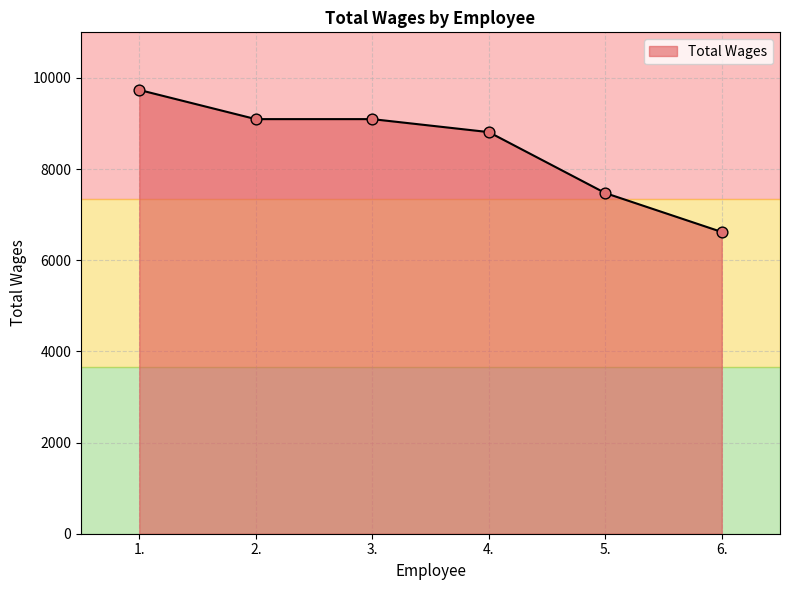

Between 1. and 5., which is larger?

1.